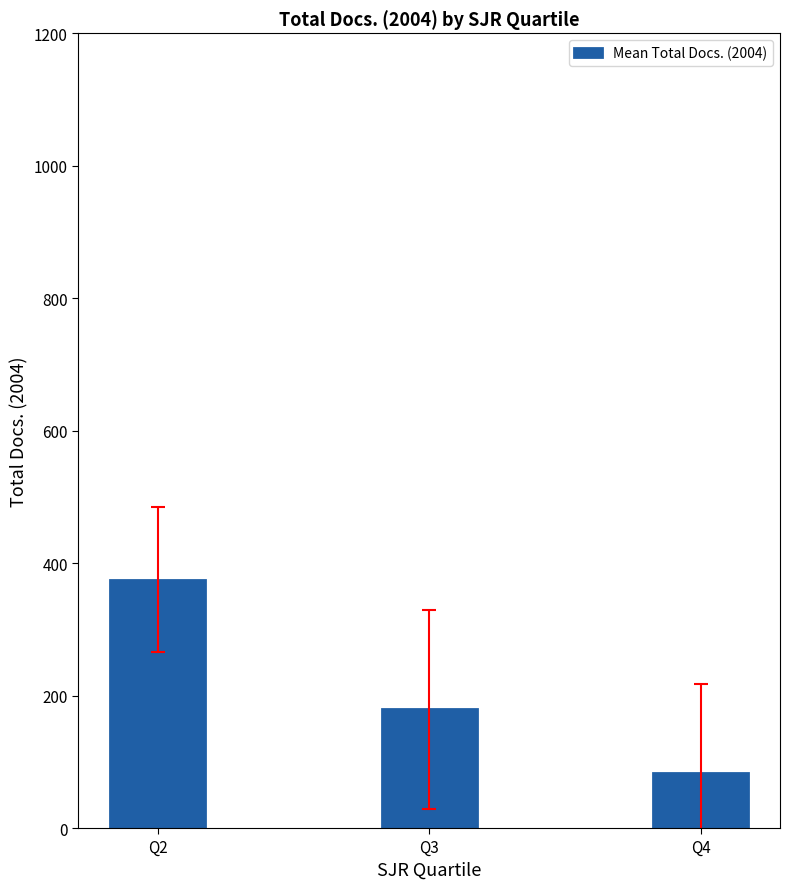

What is the sum of all values?

637.4